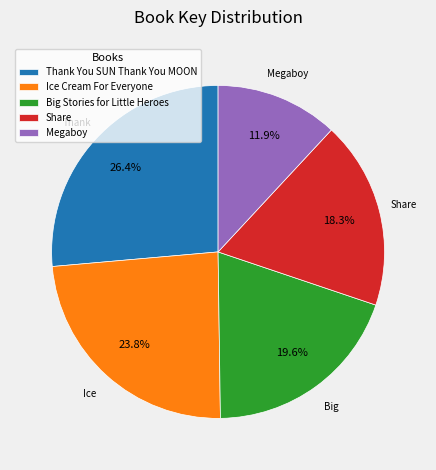

How many slices are in this pie chart?

5